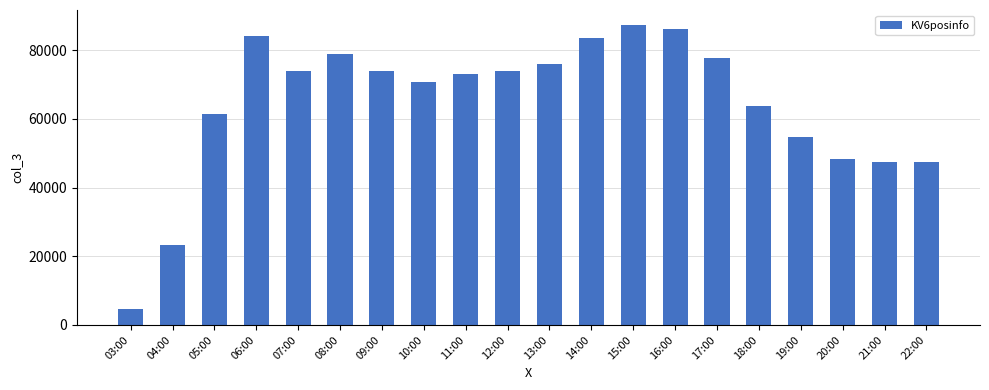

What is the greatest value displayed?

87368